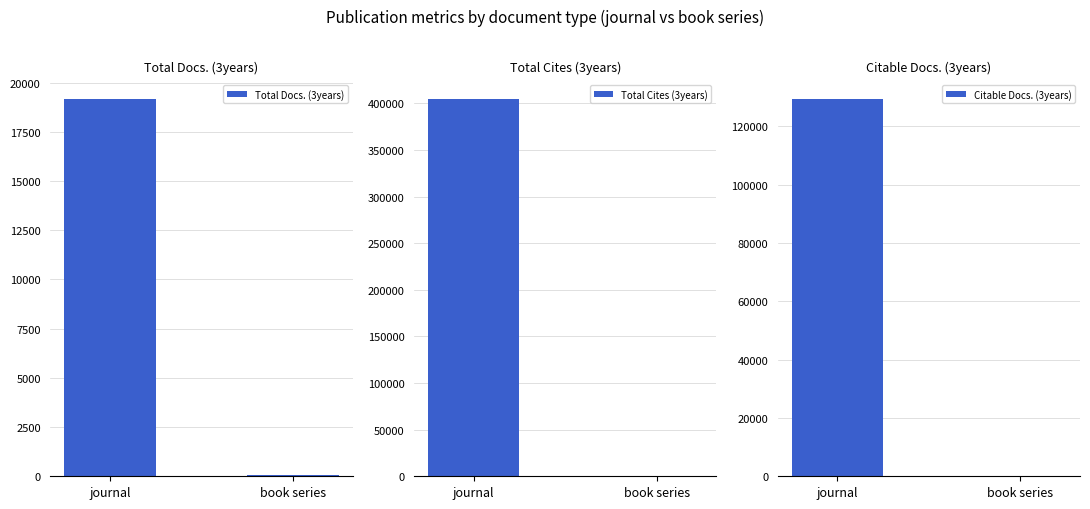

Reading right to left, what are all the values shown in this chart?

Total Docs. (3years): book series=41	journal=19182
Total Cites (3years): book series=668	journal=405081
Citable Docs. (3years): book series=14	journal=129428